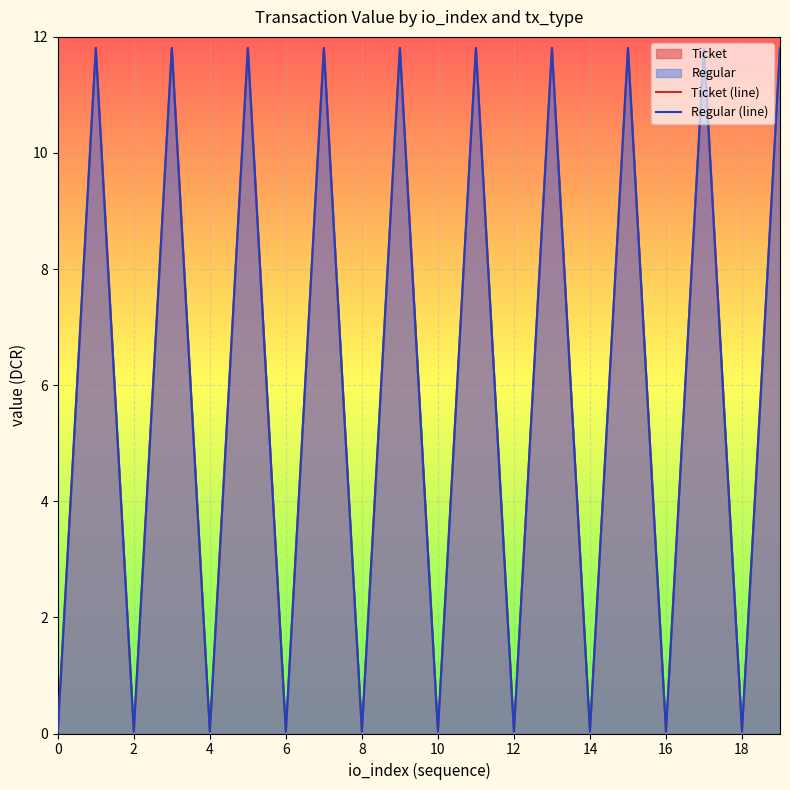

How many distinct data groups are displayed?

2